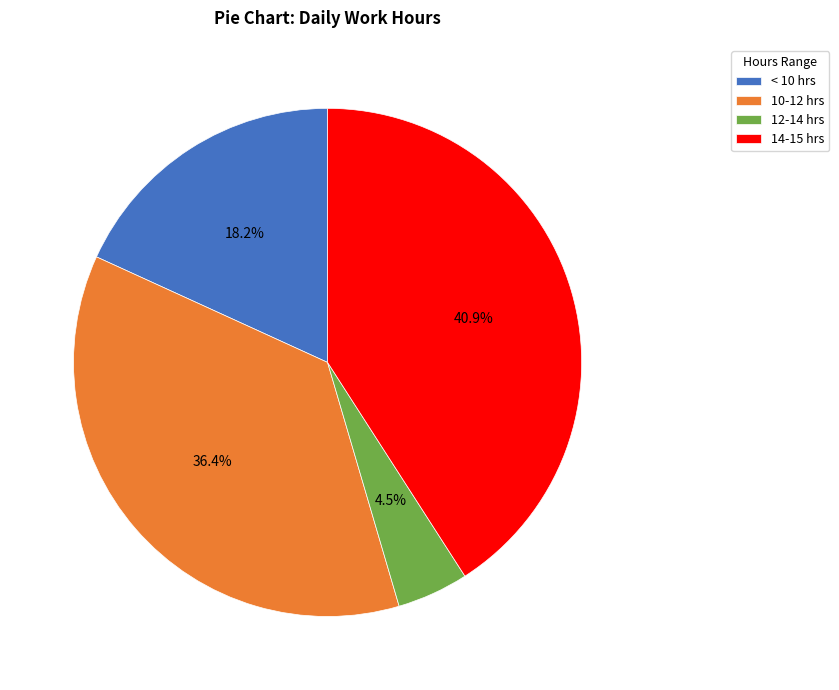

What percentage is NOT represented by 10-12 hrs?

63.6%